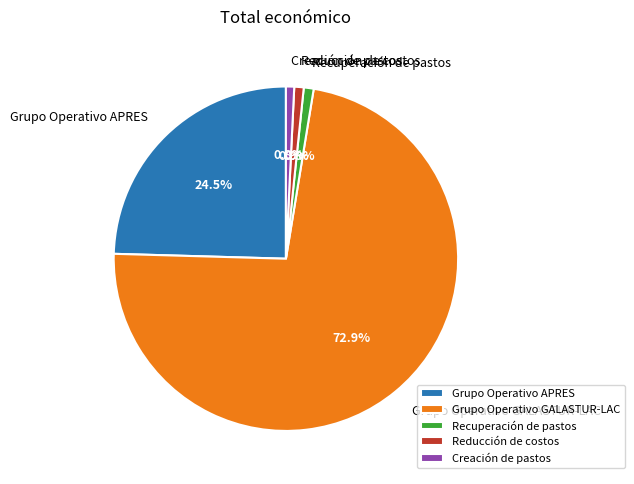

Approximately how many times larger is the value at Recuperación de pastos compared to Creación de pastos?

1.2